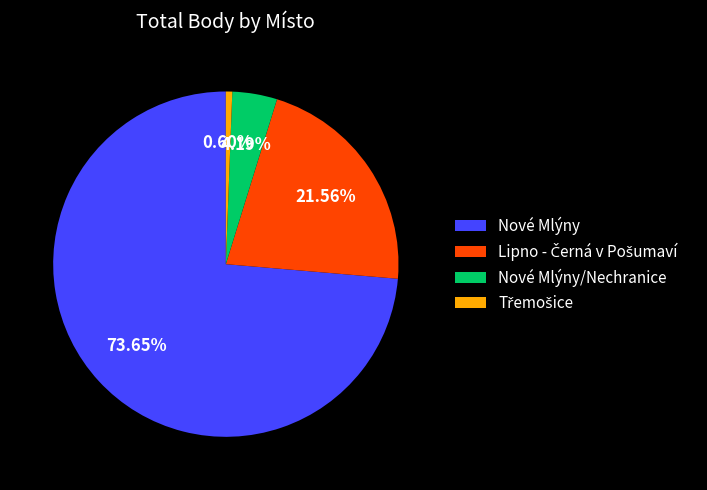

Which category has the biggest portion of the pie?

Nové Mlýny